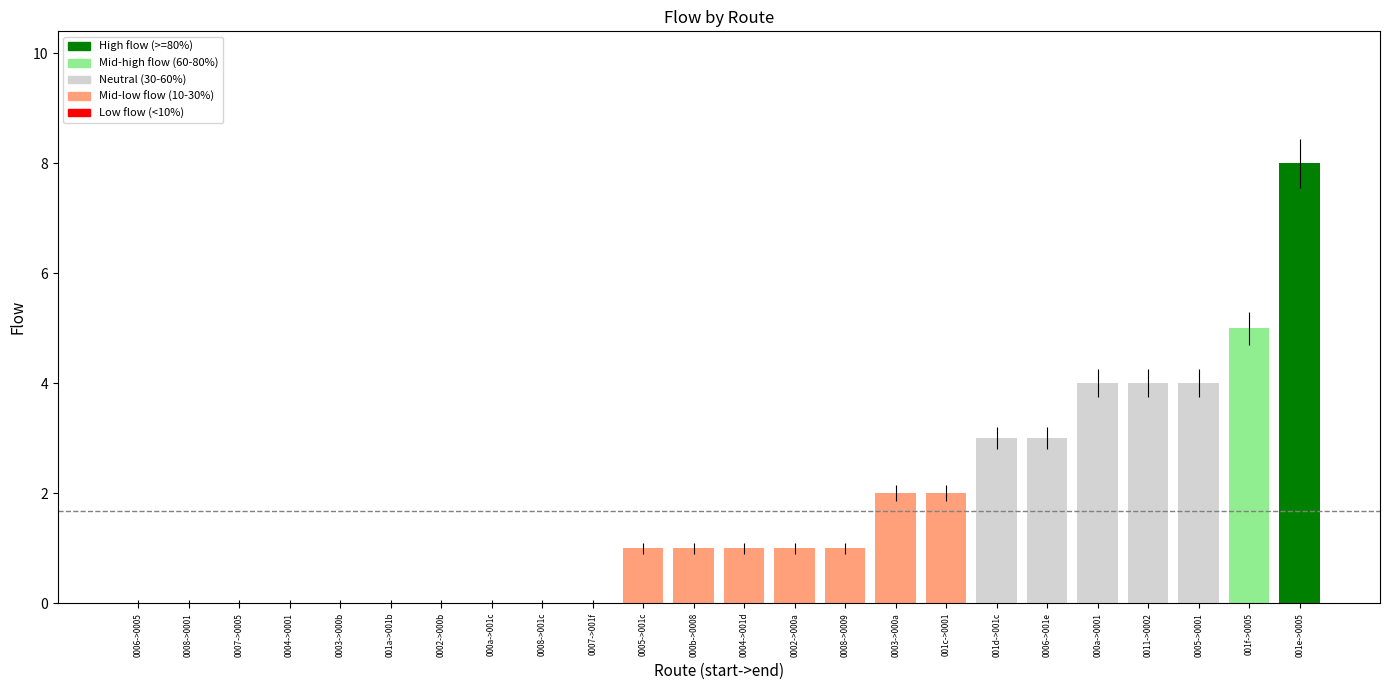

Which has a higher value, 0011->0002 or 0007->0005?

0011->0002